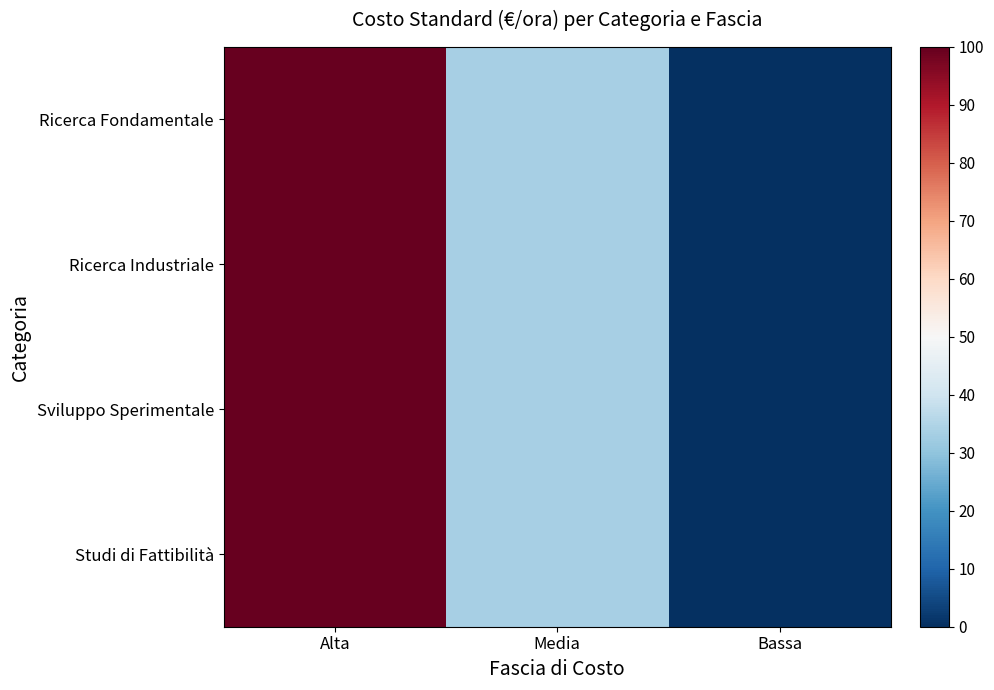

Which series changed the most between Alta and Media?

Ricerca Fondamentale